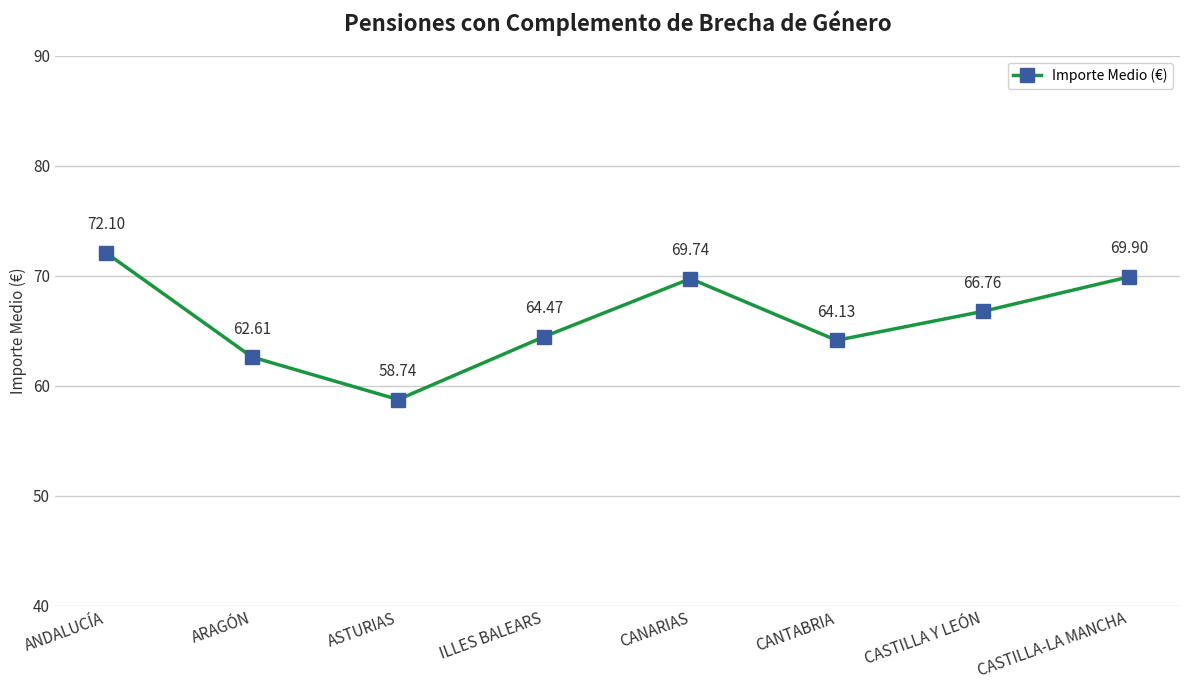

What is the difference between the maximum and minimum values?

13.4